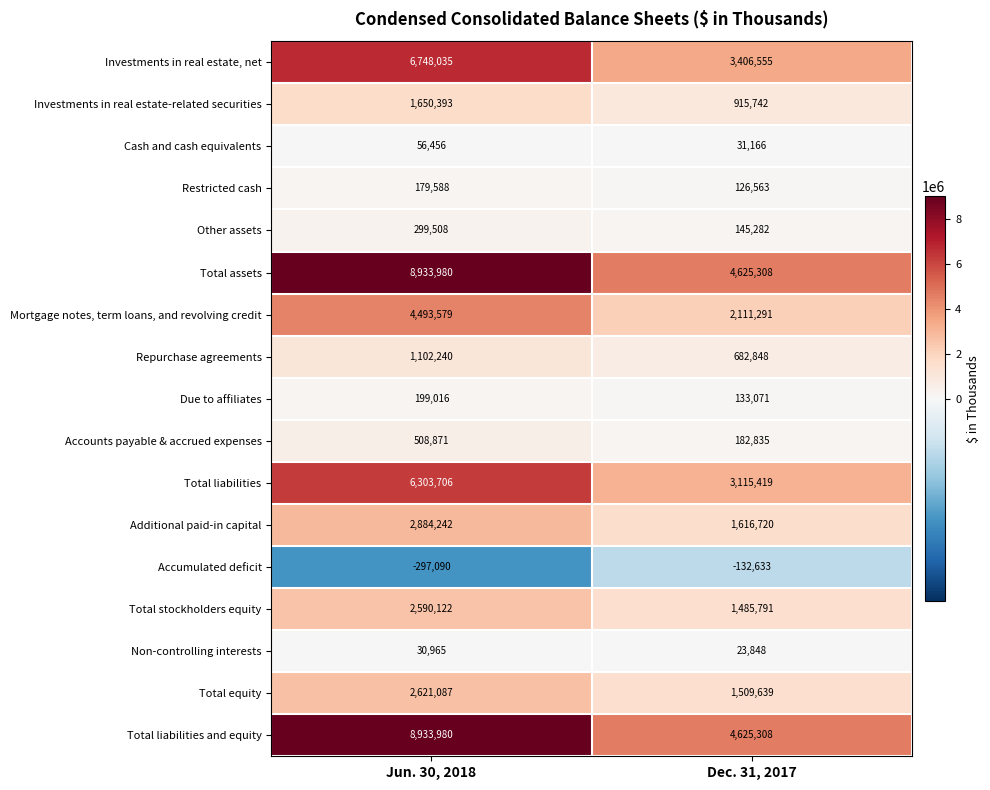

What is the difference between the highest and lowest values at Jun. 30, 2018?

9231070